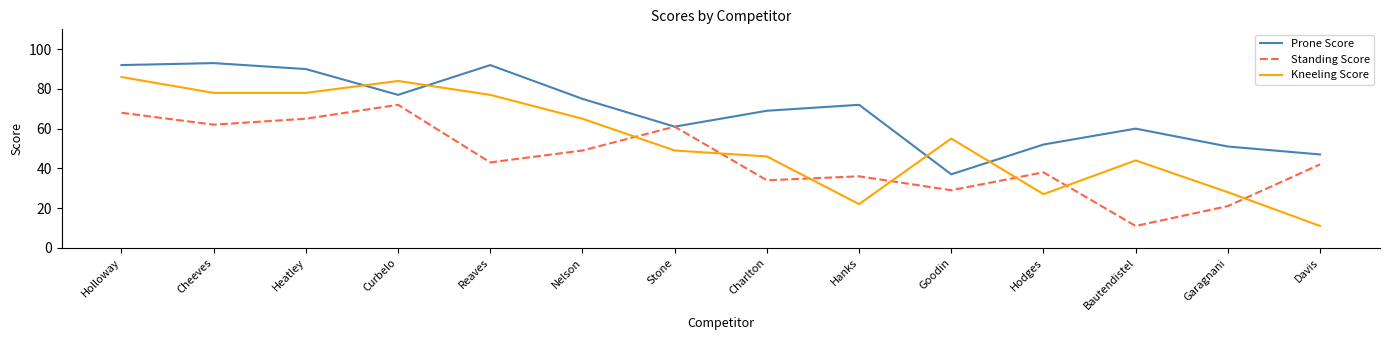

Reading left to right, what are all the values shown in this chart?

Prone Score: Holloway=92	Cheeves=93	Heatley=90	Curbelo=77	Reaves=92	Nelson=75	Stone=61	Charlton=69	Hanks=72	Goodin=37	Hodges=52	Bautendistel=60	Garagnani=51	Davis=47
Standing Score: Holloway=68	Cheeves=62	Heatley=65	Curbelo=72	Reaves=43	Nelson=49	Stone=61	Charlton=34	Hanks=36	Goodin=29	Hodges=38	Bautendistel=11	Garagnani=21	Davis=42
Kneeling Score: Holloway=86	Cheeves=78	Heatley=78	Curbelo=84	Reaves=77	Nelson=65	Stone=49	Charlton=46	Hanks=22	Goodin=55	Hodges=27	Bautendistel=44	Garagnani=28	Davis=11